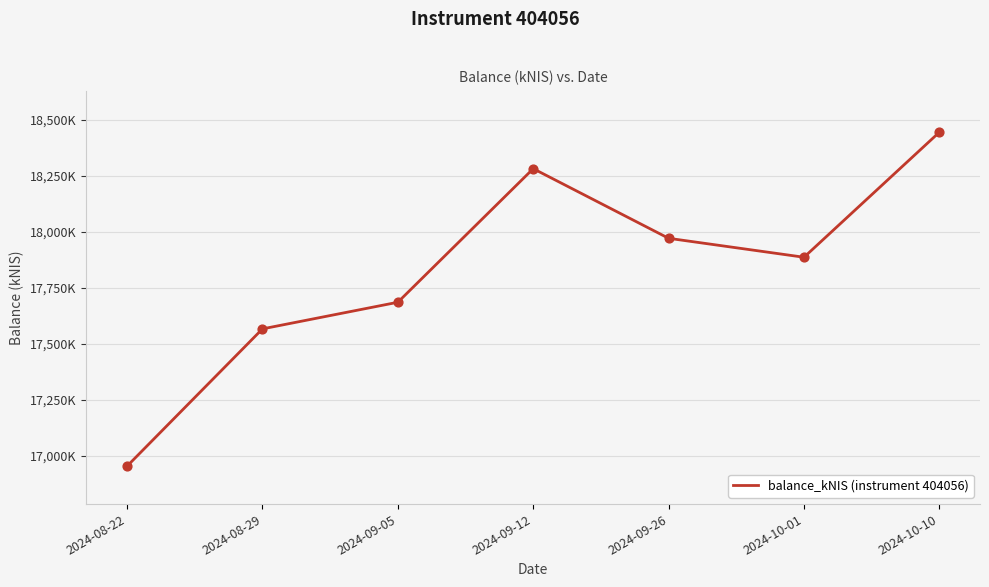

What is the change in value from 2024-08-29 to 2024-09-05?

+119.0